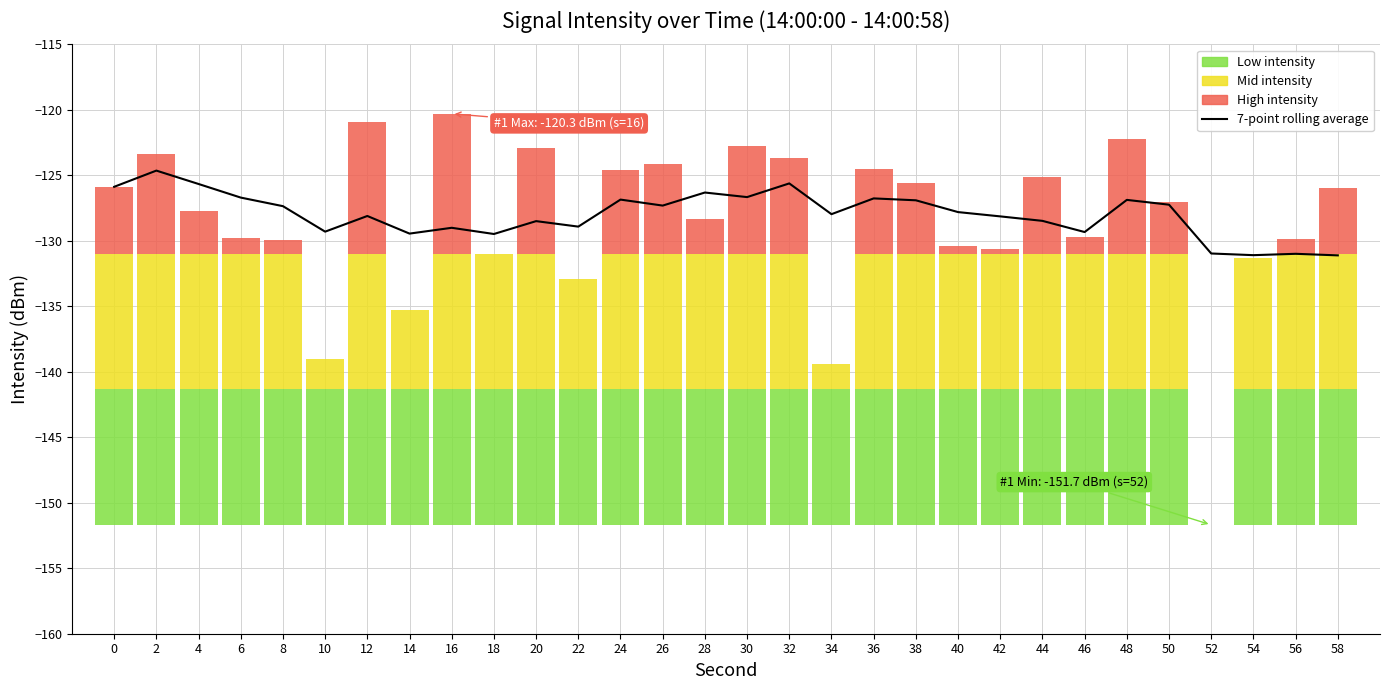

Read the value at 52.

-131.0